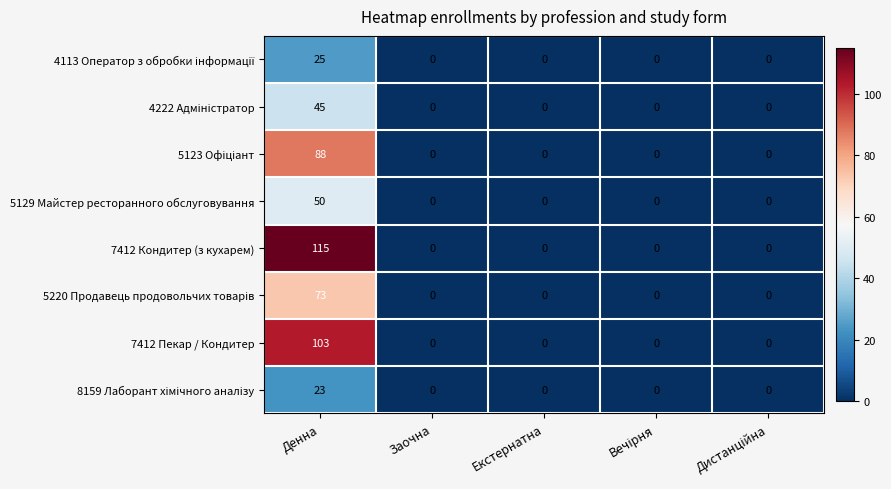

What is the total value across all series at Денна?

522